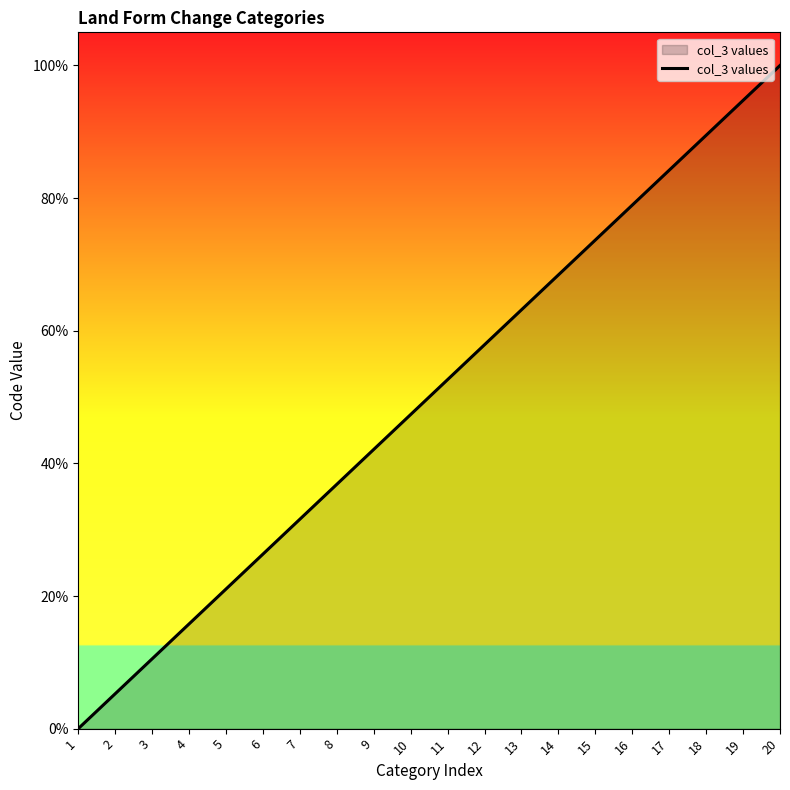

What is the sum of all values?

1000.0